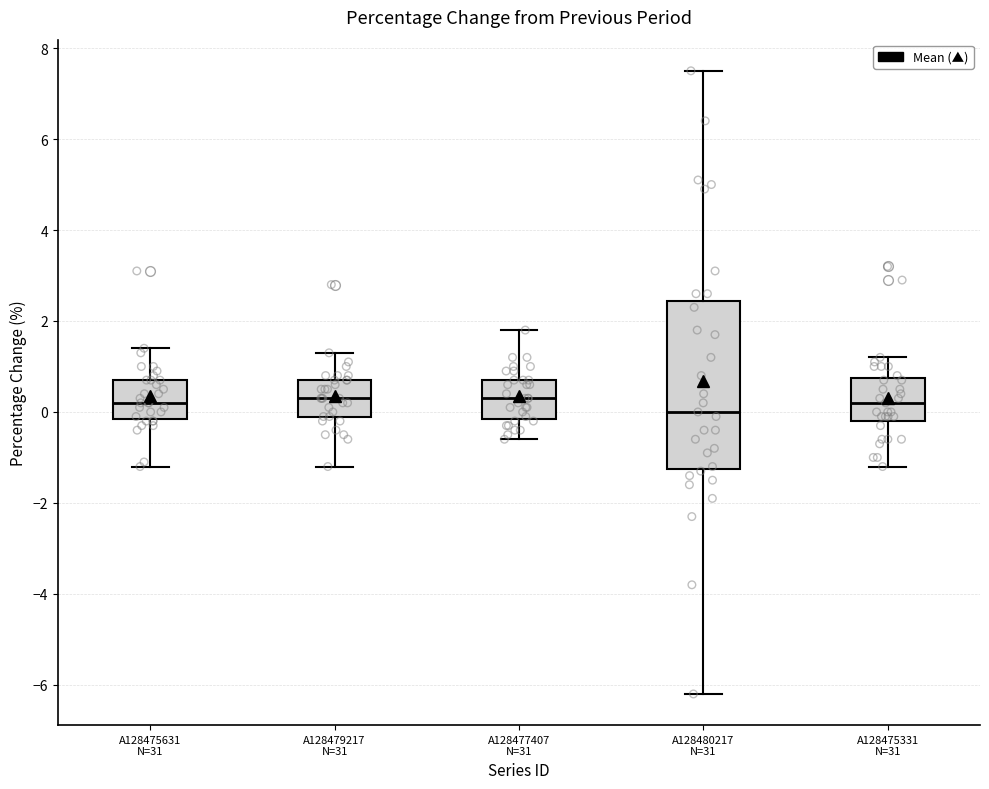

Reading left to right, read every box against the y-axis: the position of its median line, the range the box covers, and the ends of its whiskers. The values are not printed on the chart, so give them approximately, as read against the axis.

A128475631 N=31: median 0.2, box -0.2 to 0.8, whiskers -1.2 to 1.4
A128479217 N=31: median 0.4, box 0.0 to 0.8, whiskers -1.2 to 1.4
A128477407 N=31: median 0.4, box -0.2 to 0.8, whiskers -0.6 to 1.8
A128480217 N=31: median 0.0, box -1.2 to 2.4, whiskers -6.2 to 7.6
A128475331 N=31: median 0.2, box -0.2 to 0.8, whiskers -1.2 to 1.2